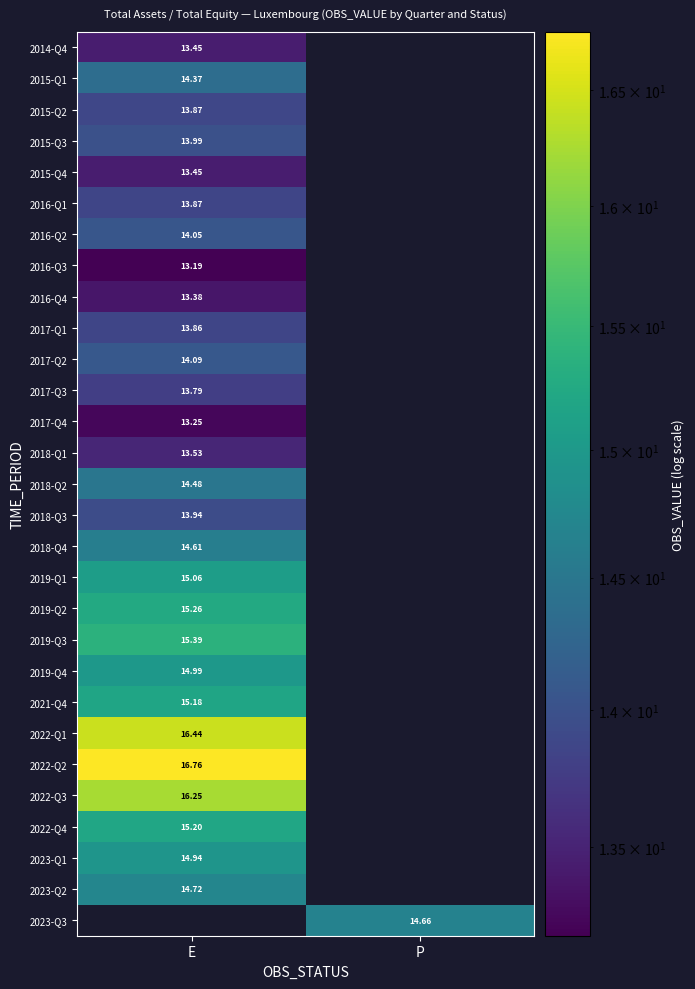

Where is 2016-Q1 nearest to the value 13?

E